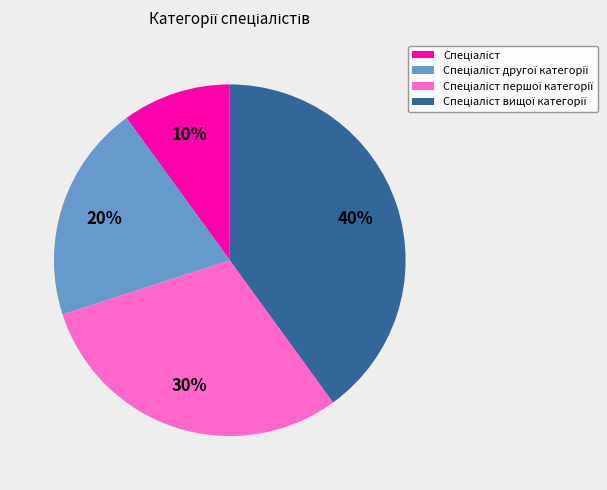

To the nearest percent, what is the average slice percentage?

25%